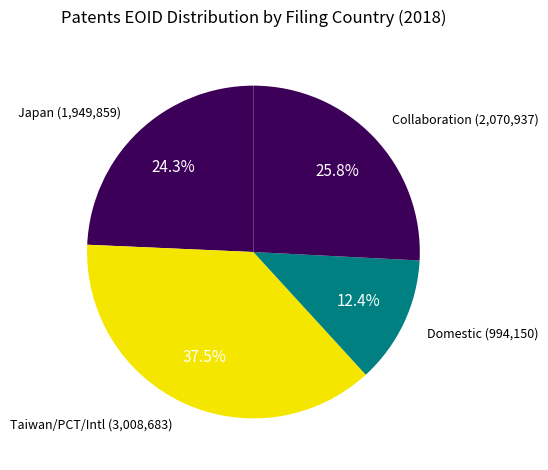

Is there any slice that represents more than half of the pie?

No